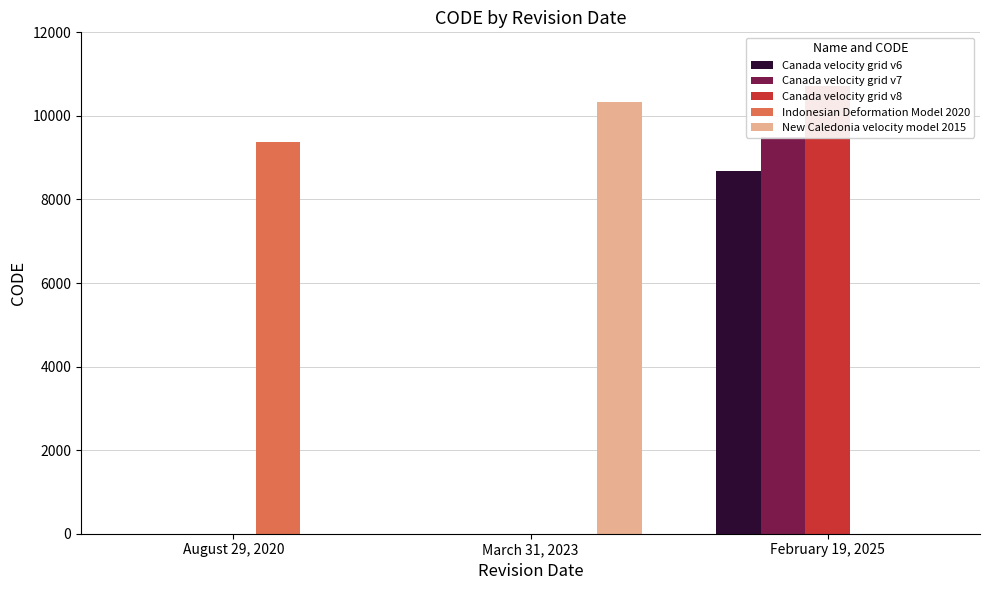

What is the label of the 3rd bar from the right?

August 29, 2020